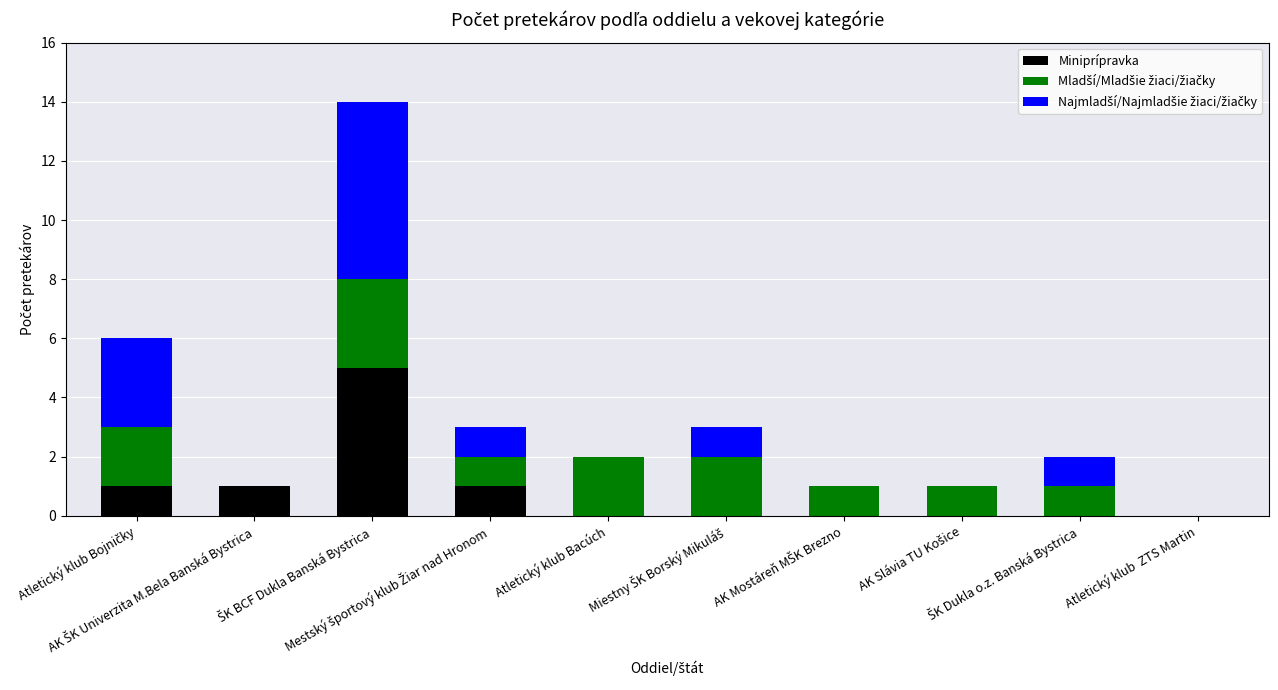

What is the maximum value for Miniprípravka?

5